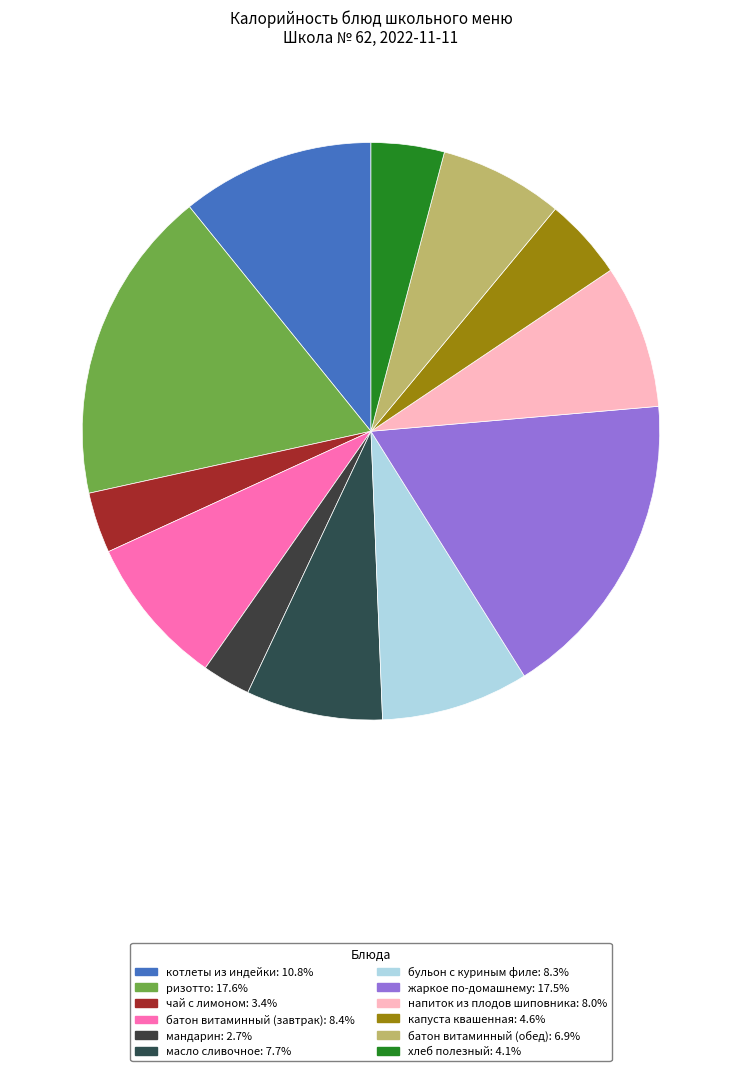

Count the number of slices in the pie.

12